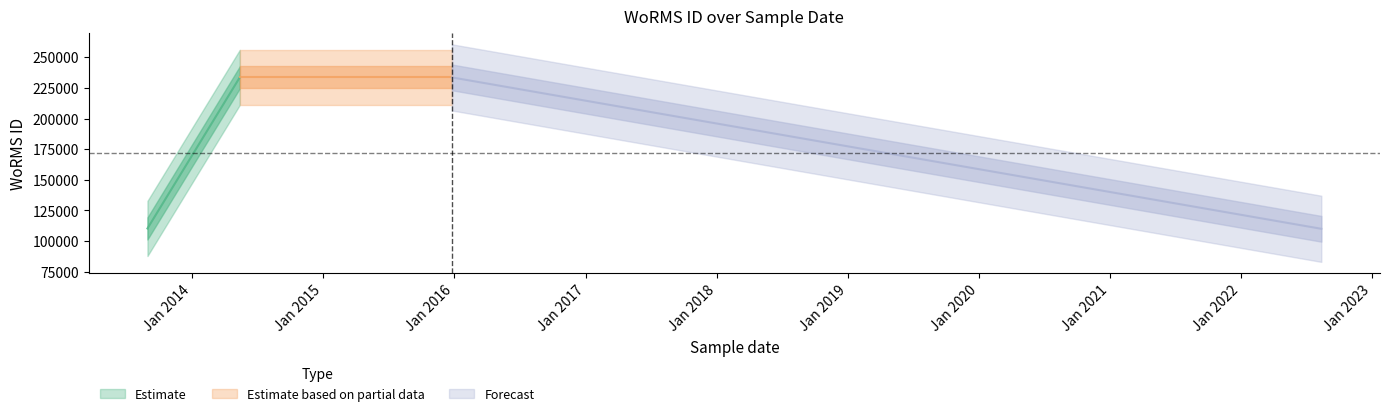

True or false: Estimate has more than 2 interior local peaks.

False